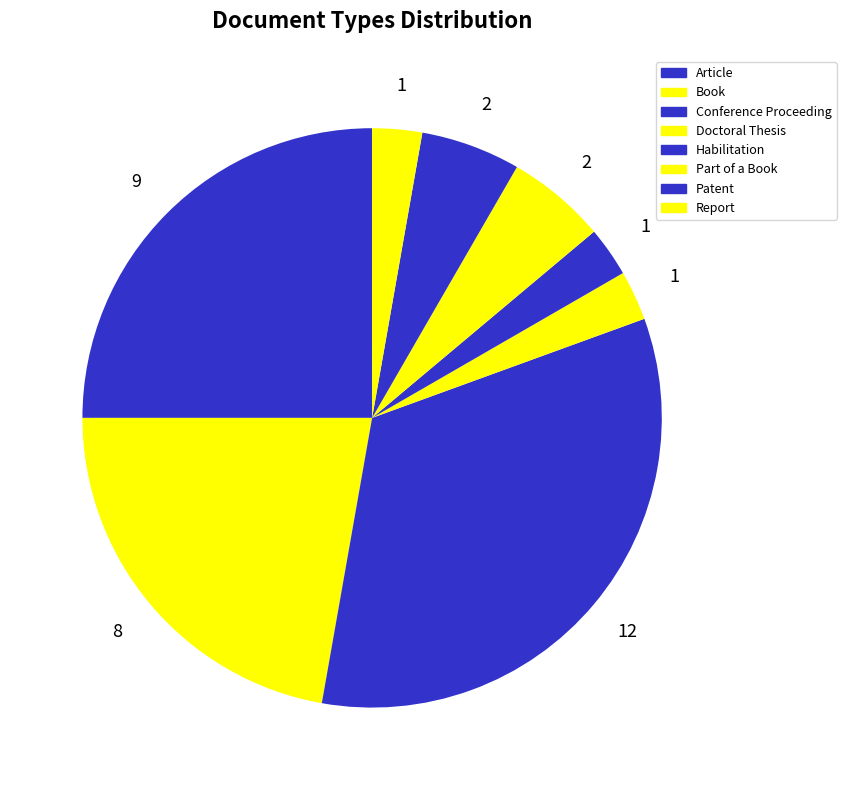

To the nearest percent, what is the difference between the largest and smallest slice percentages?

31%